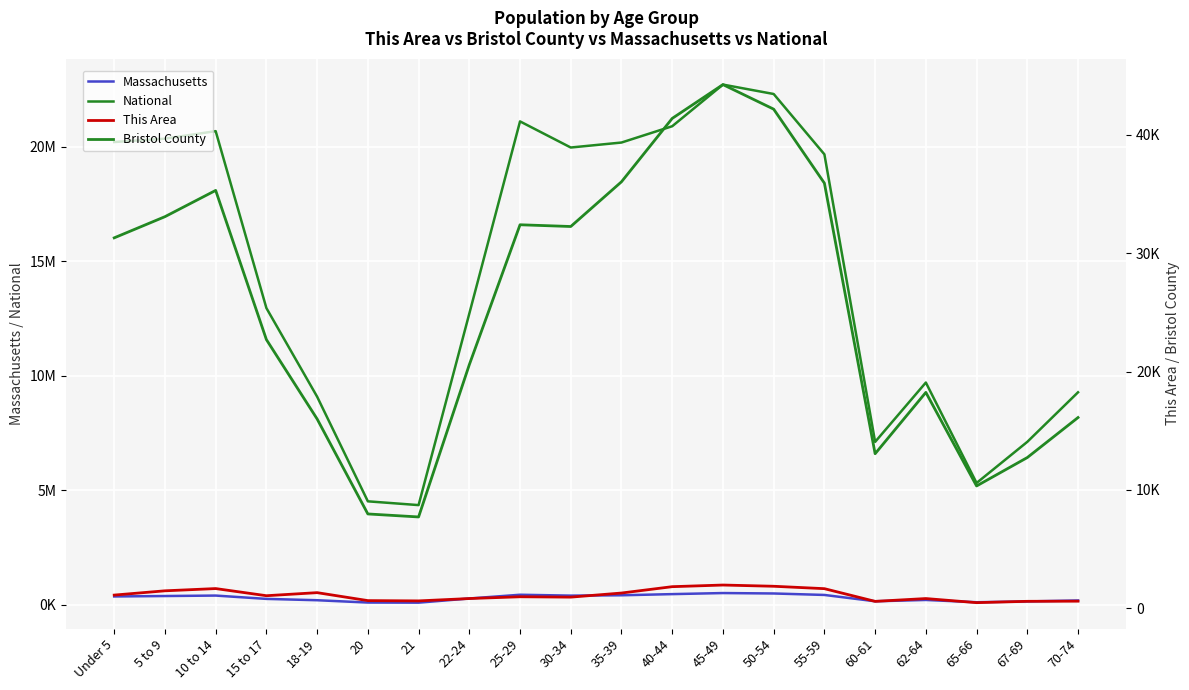

Count the number of data series in this chart.

4